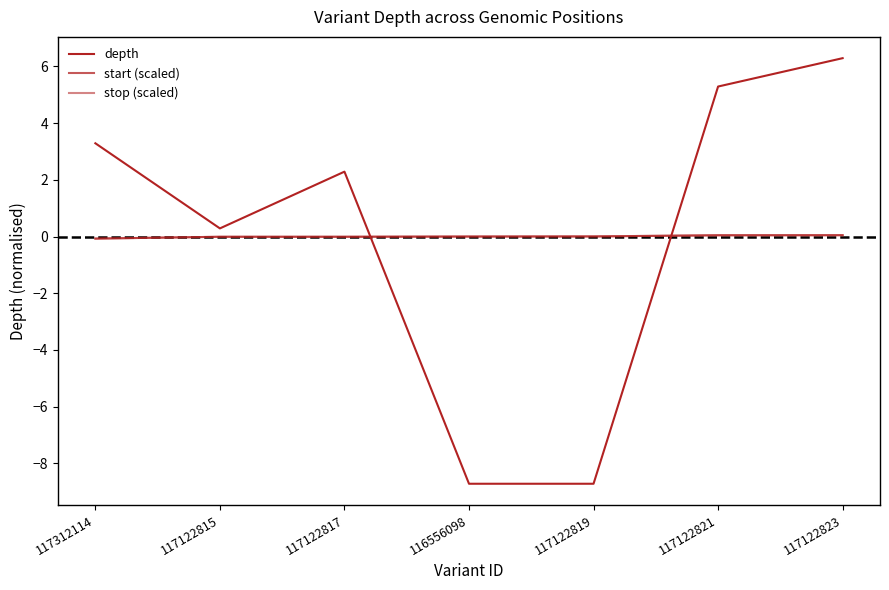

Does the chart display data point markers on the line(s)?

No